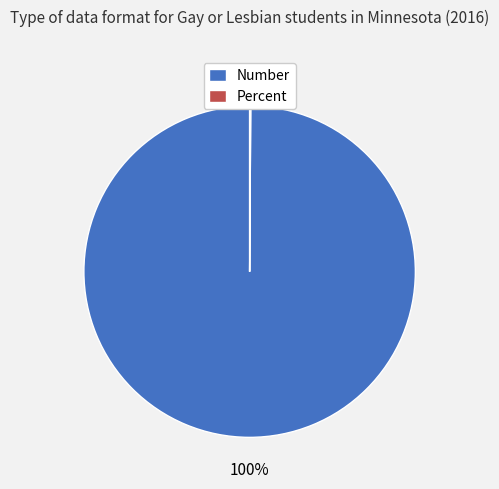

The Number slice represents 100% of the pie. True or false?

True